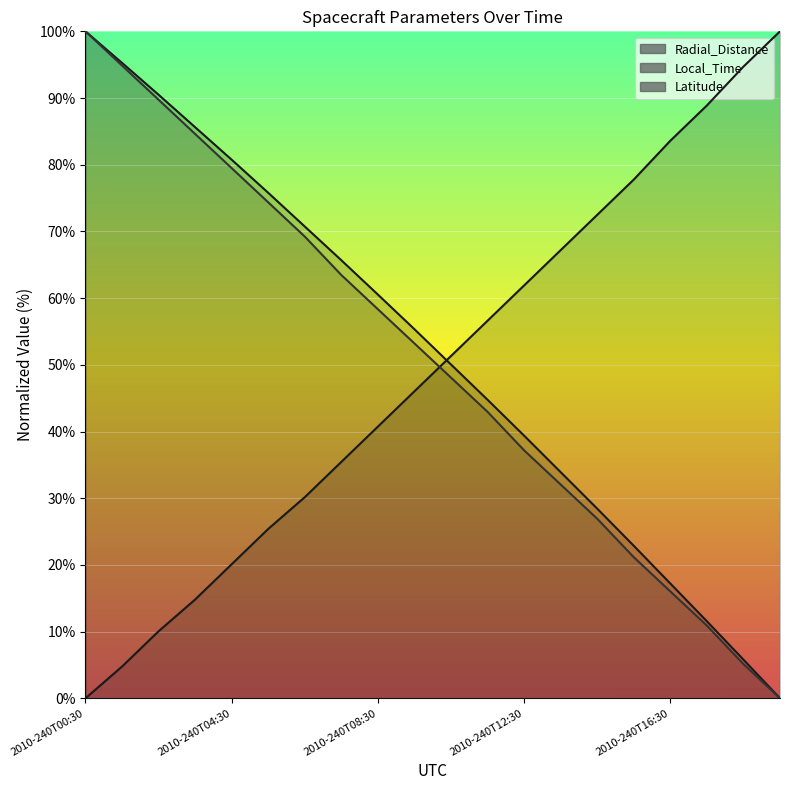

At which label is Latitude closest to 50?

2010-240T10:30